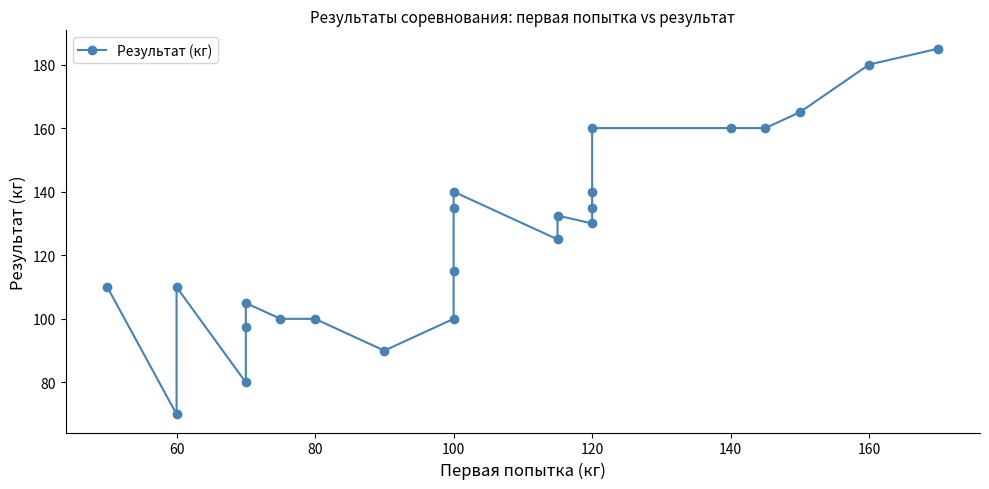

Which category has the lowest value across all series?

60